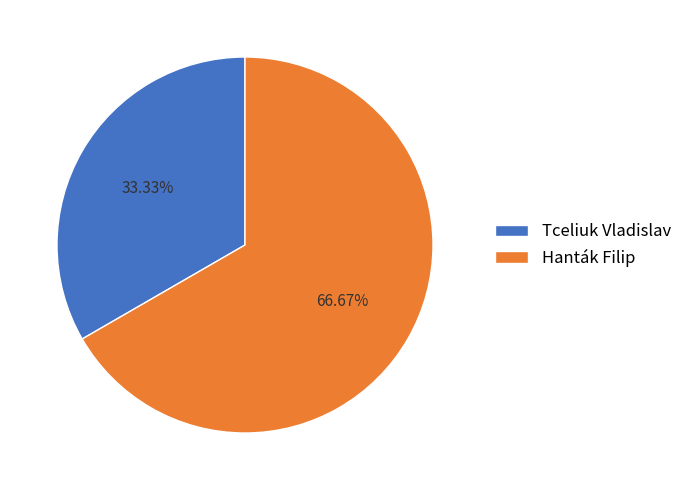

Combined, what portion of the pie is Hanták Filip and Tceliuk Vladislav?

100.0%